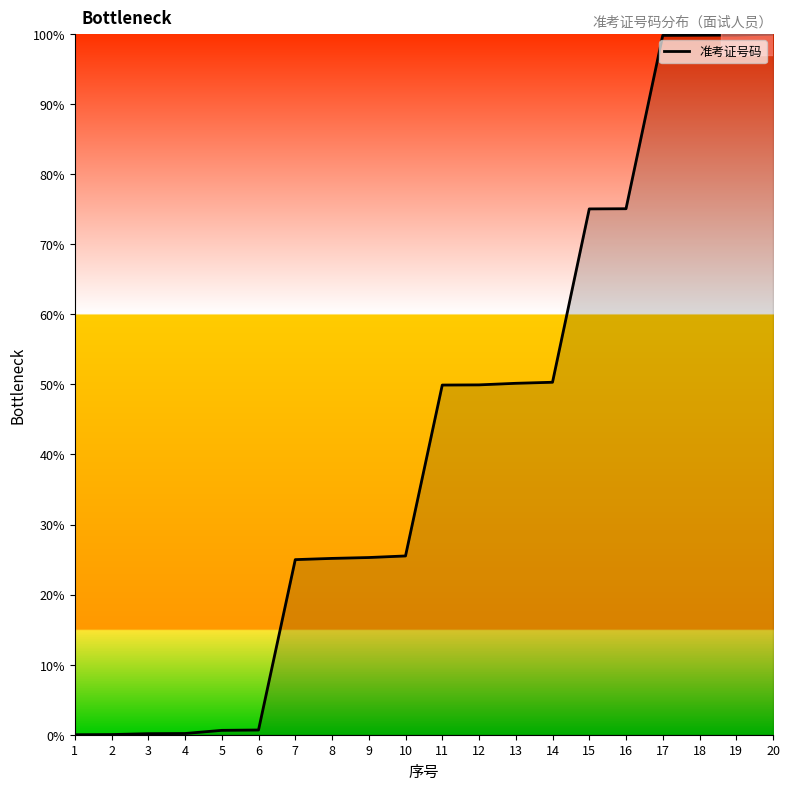

What is the change in value from 15 to 19?

+24.8